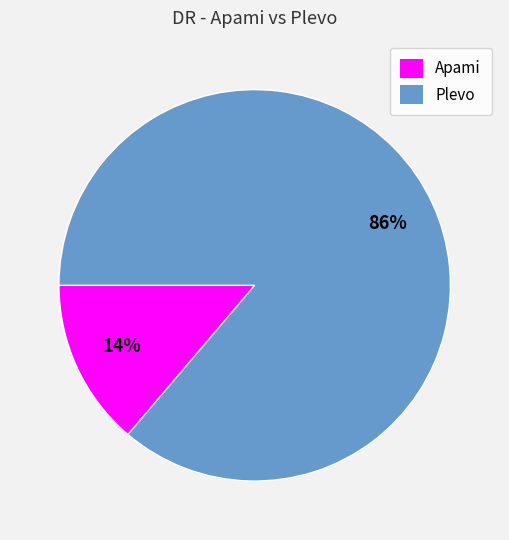

How many slices are in this pie chart?

2